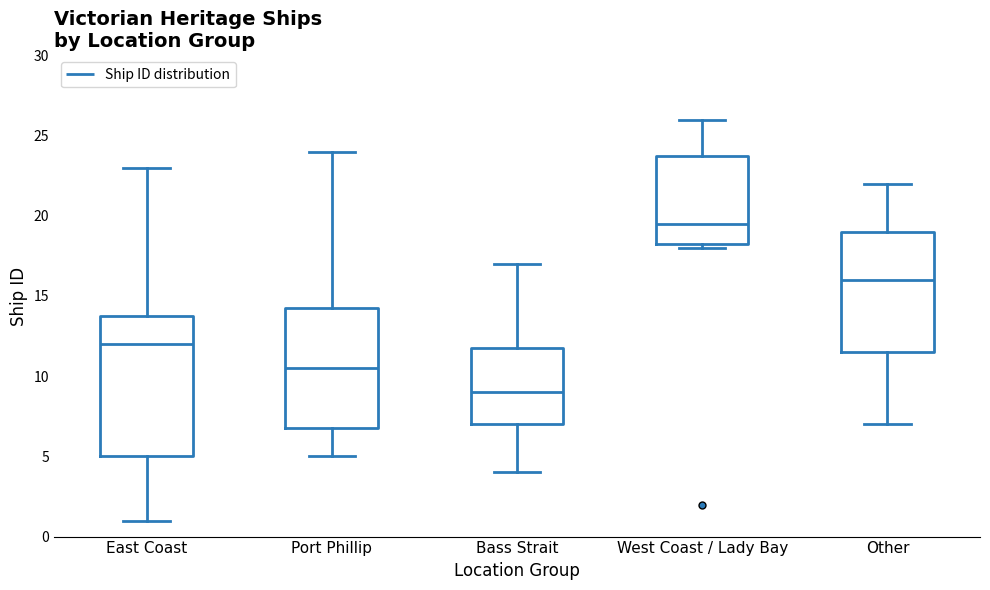

Which box's median line is the lowest?

Bass Strait